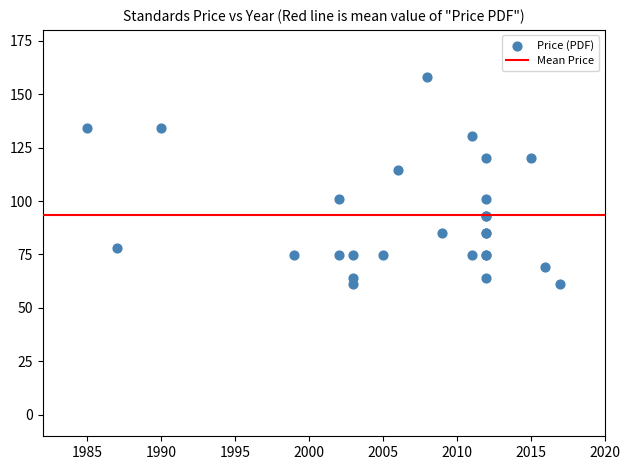

What Y value in the scatter plot is closest to 109?

114.6